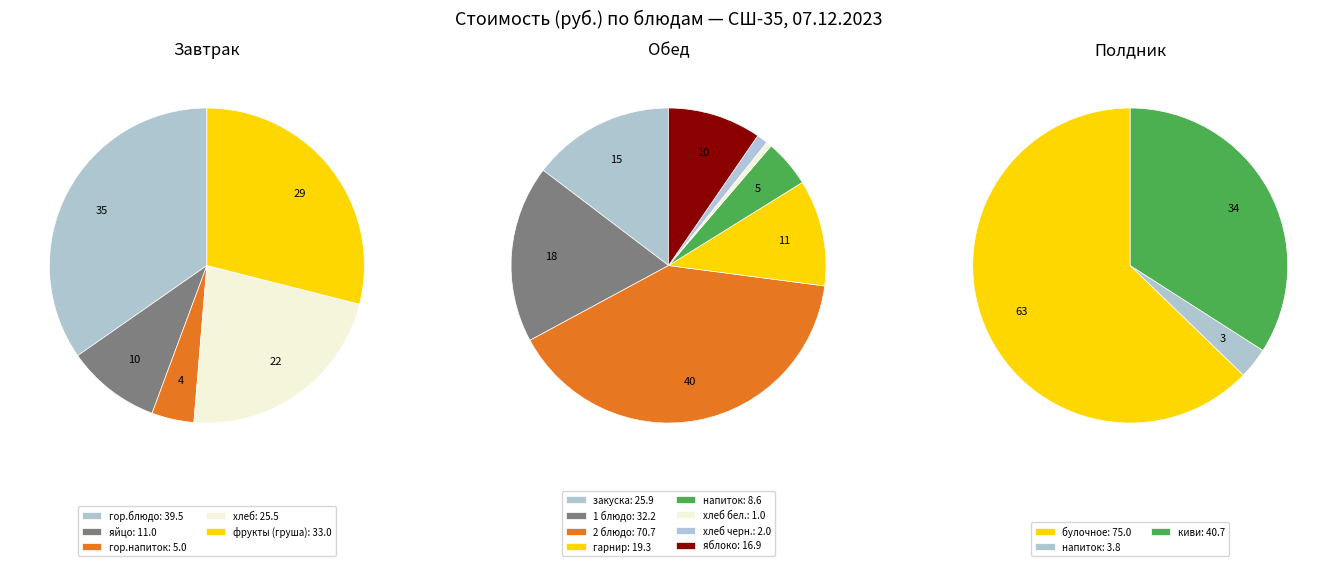

Between хлеб and гор.блюдо, which is larger?

гор.блюдо